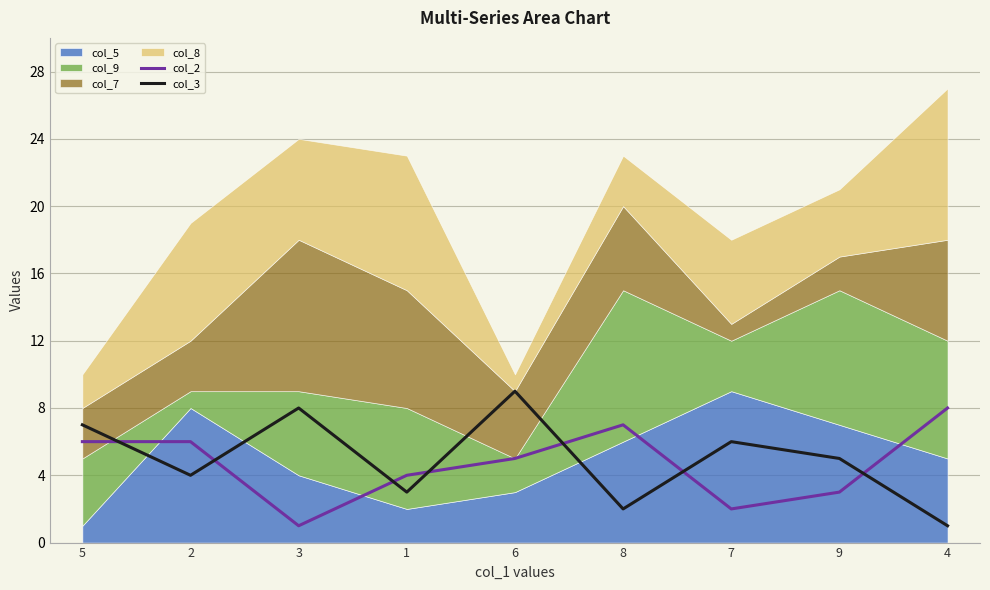

What value does the col_2 series have at 1?

4